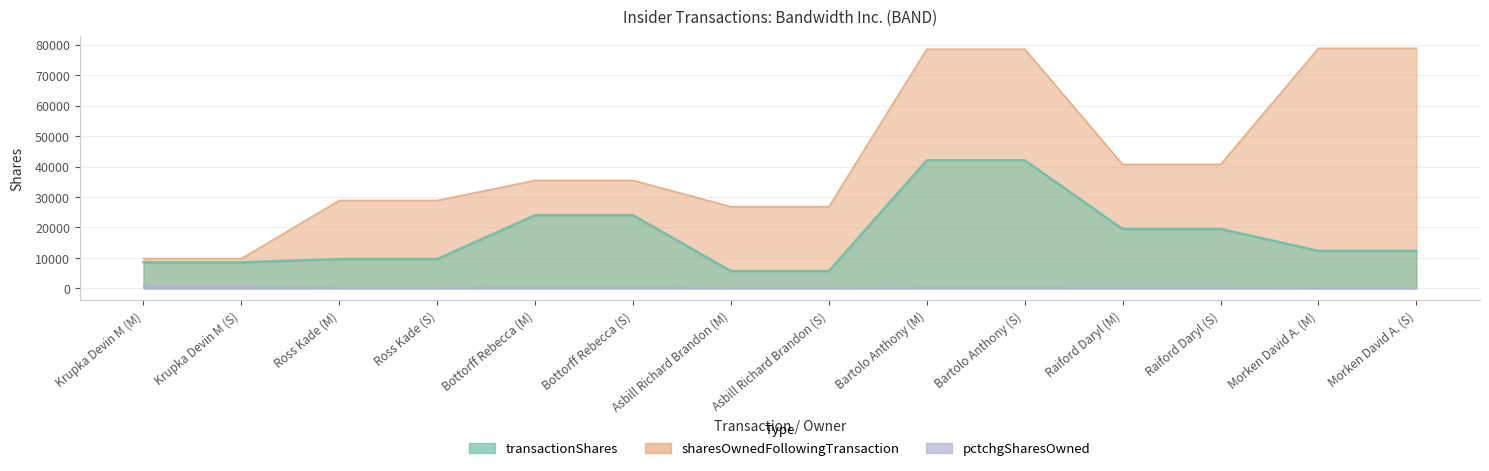

What is the label of the 3rd point from the left?

Ross Kade (M)